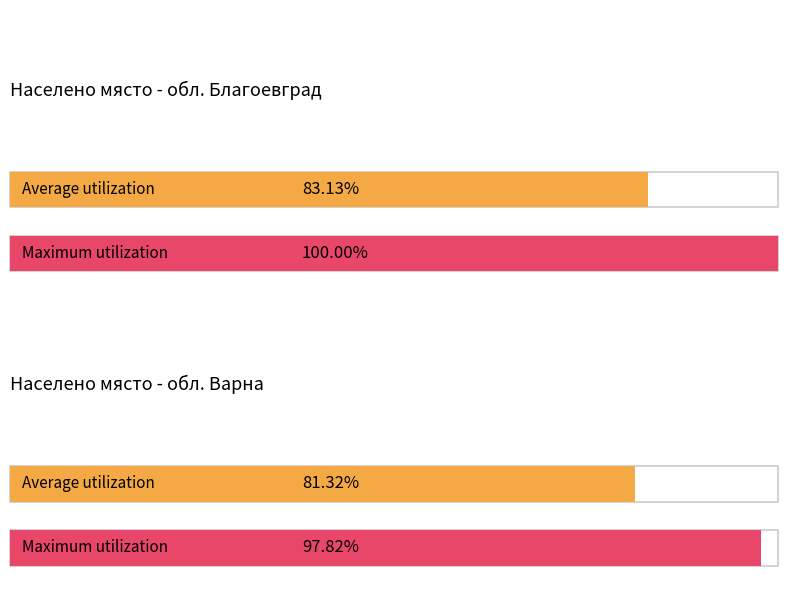

Rank the series by their average value, from lowest to highest.

Average, Maximum